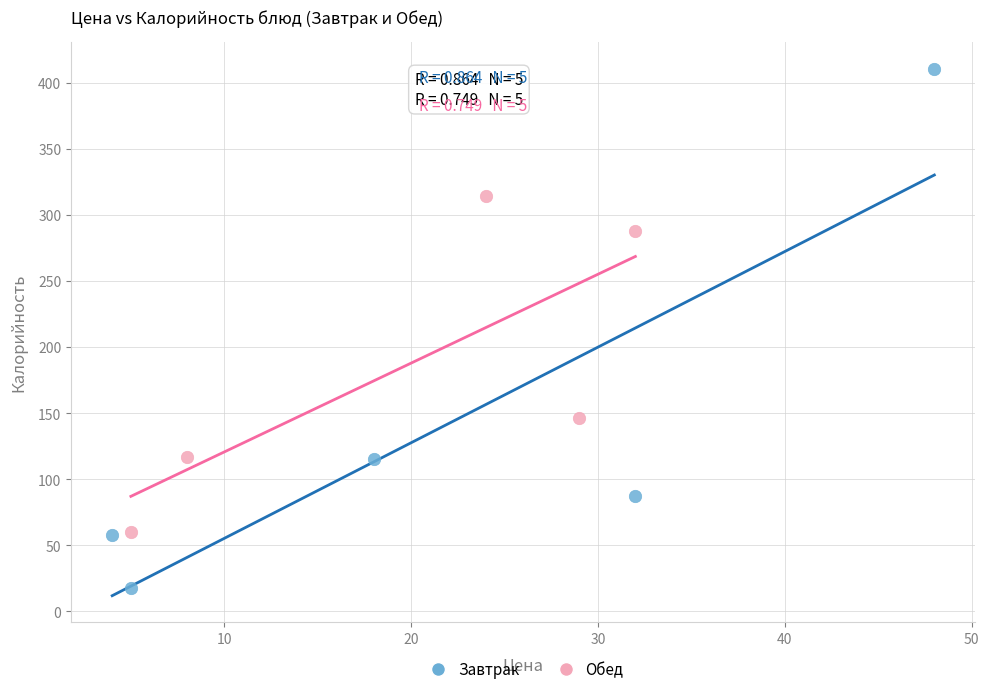

Which series contains the highest Y value?

Завтрак